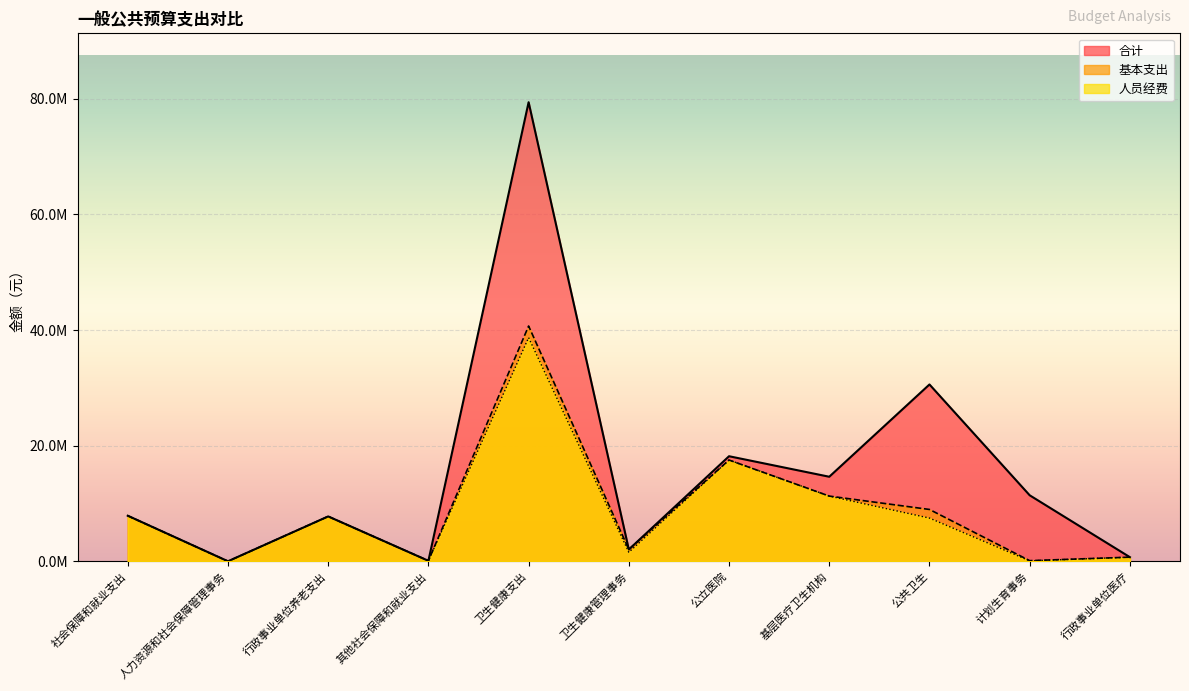

The value of 合计 at 其他社会保障和就业支出 is 29702.1. True or false?

False